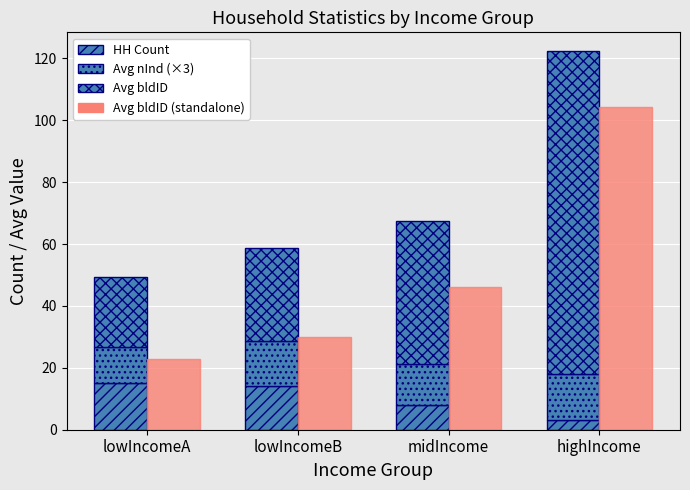

How many data points does each series have?

4